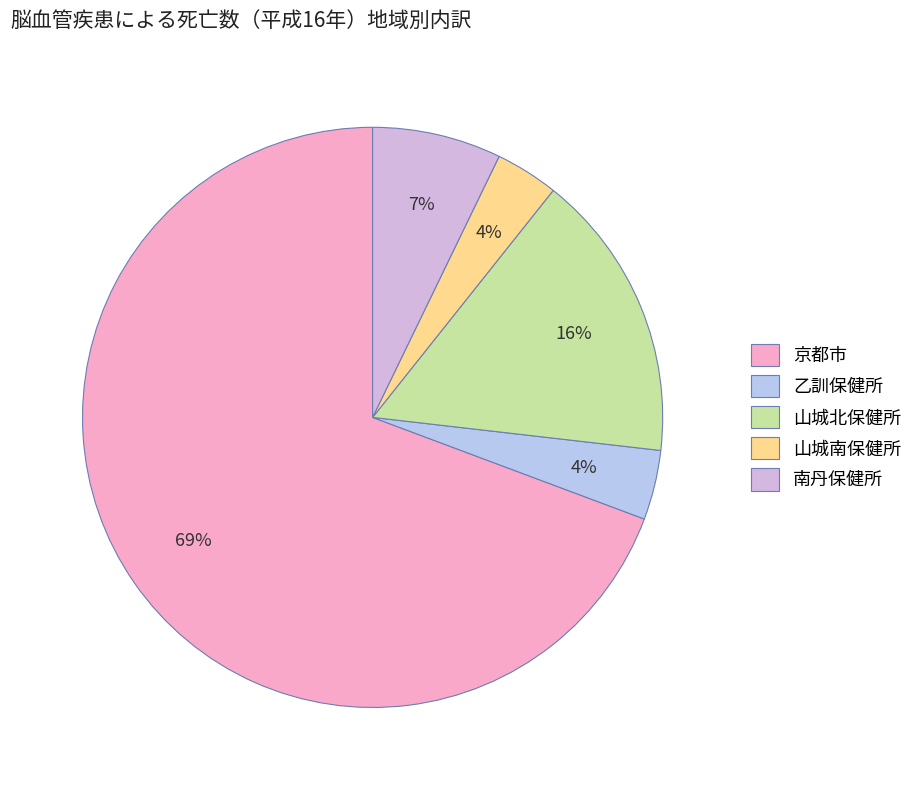

True or false: 南丹保健所 accounts for 1% of the total.

False